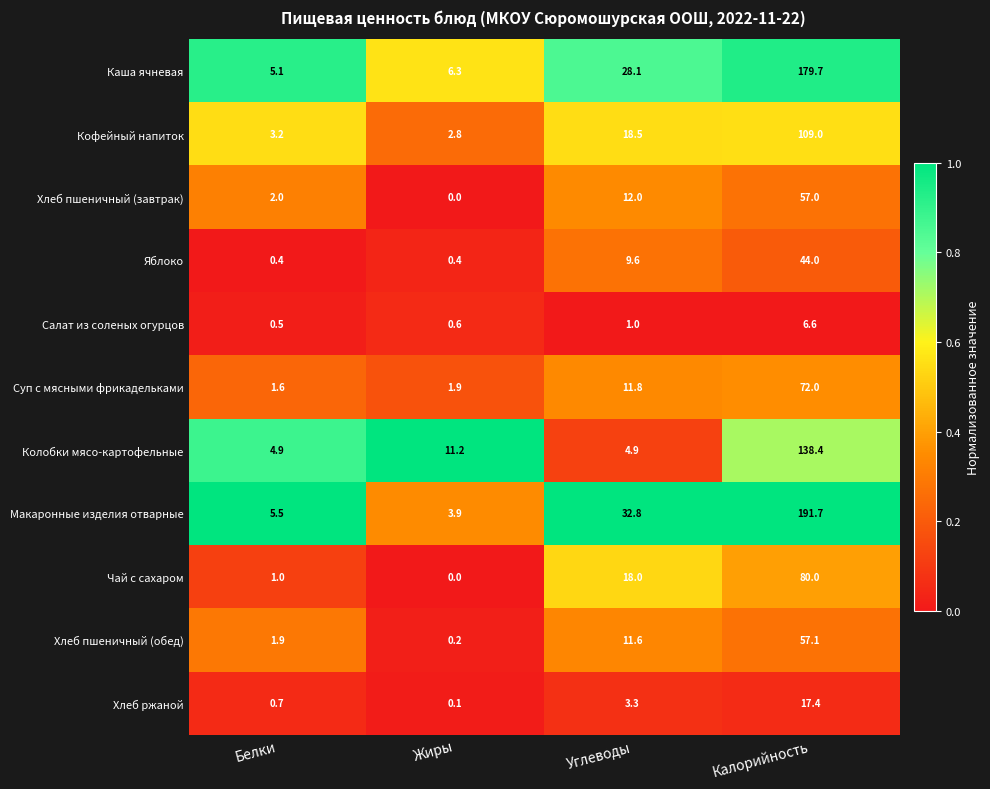

How many values in the Хлеб ржаной series exceed 3?

2